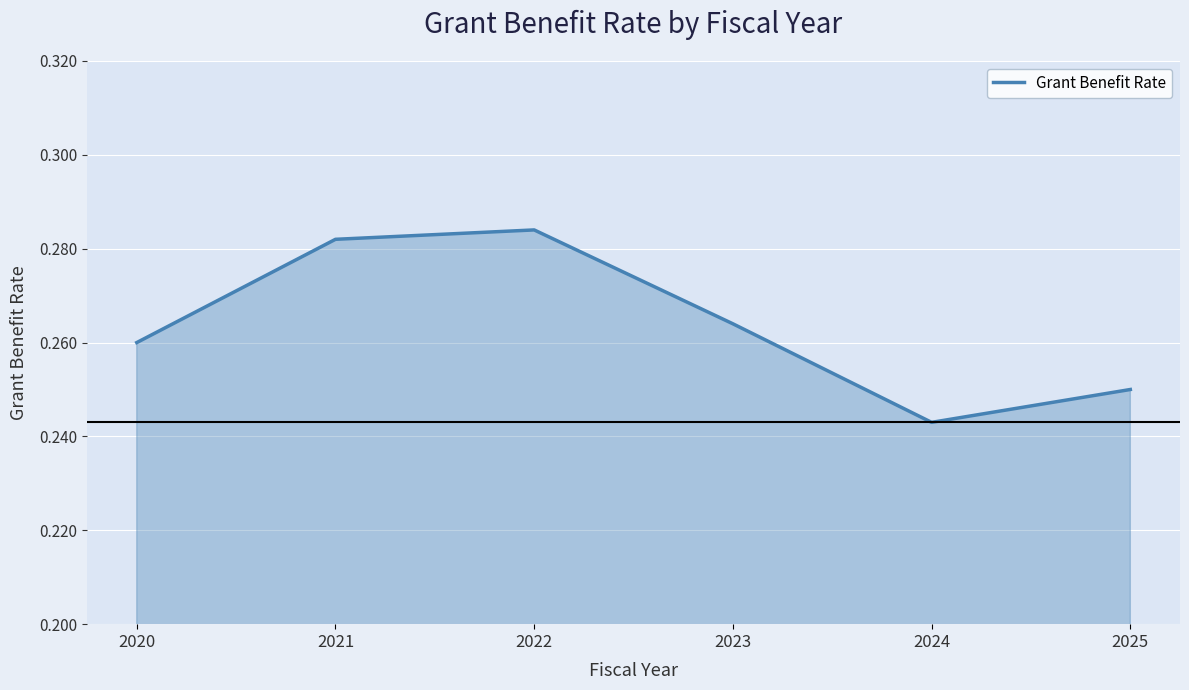

What is the sum of the values at 2025 and 2021?

0.5